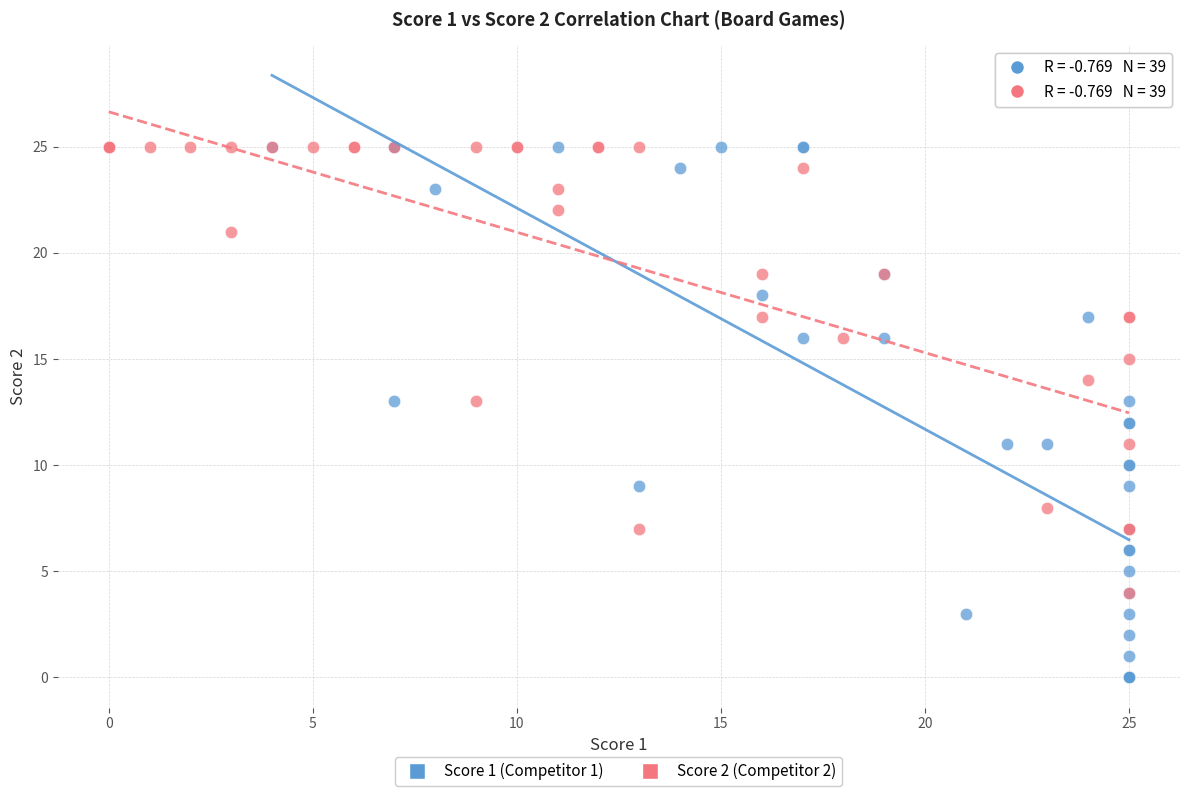

Which series contains the lowest Y value?

Score 1 (Competitor 1)